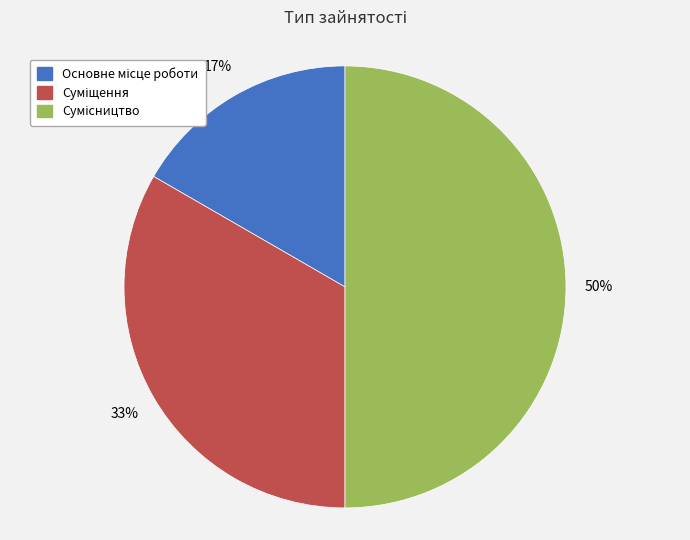

To the nearest percent, what is the average slice percentage?

33%